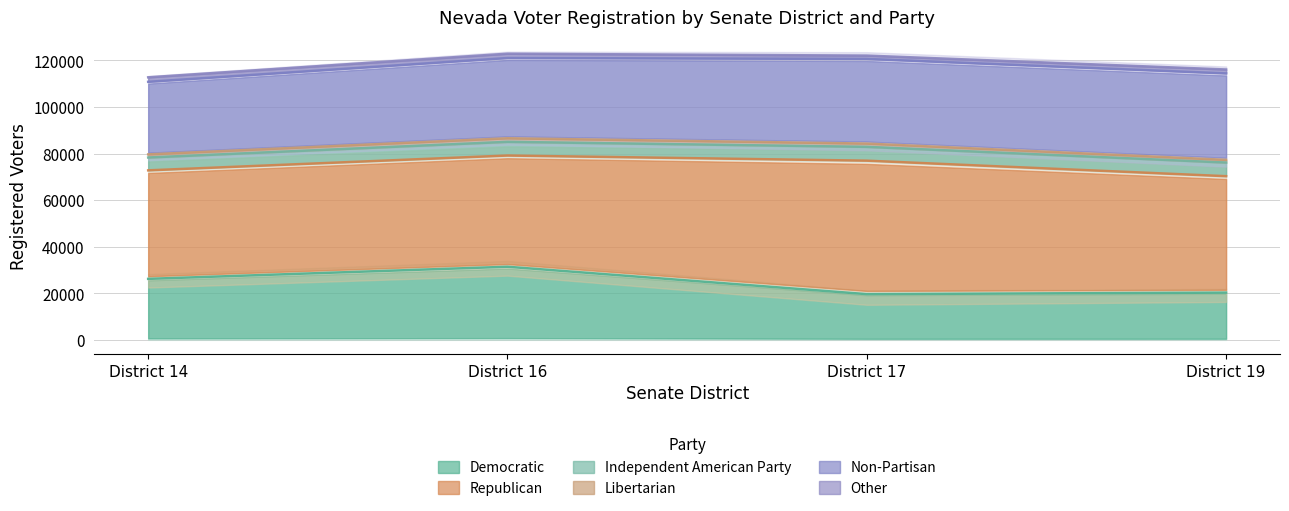

Which series has the widest spread of values?

Democratic